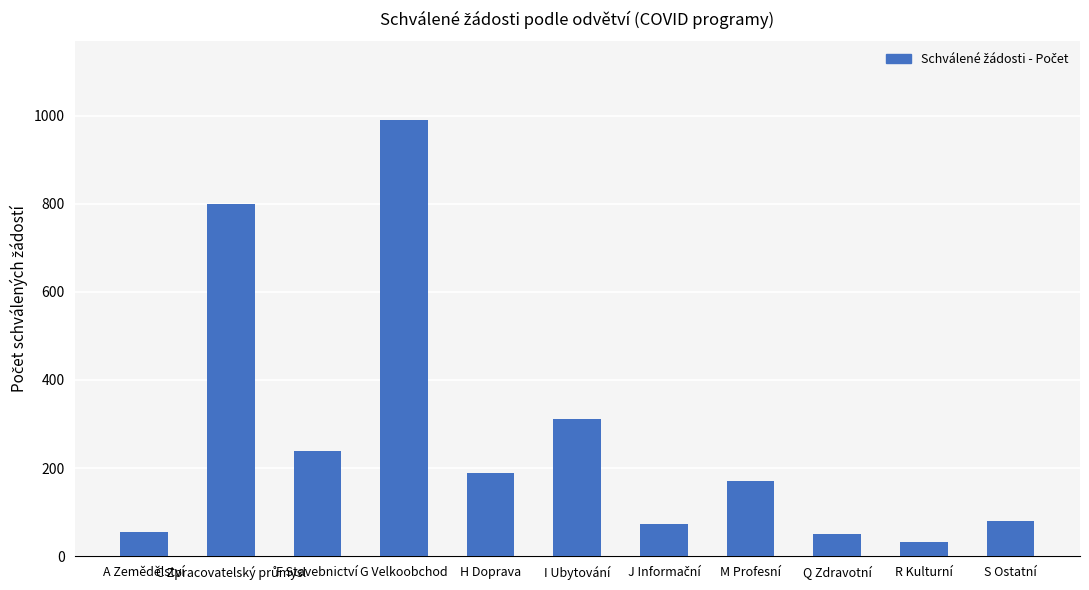

How many data points are less than 170?

5